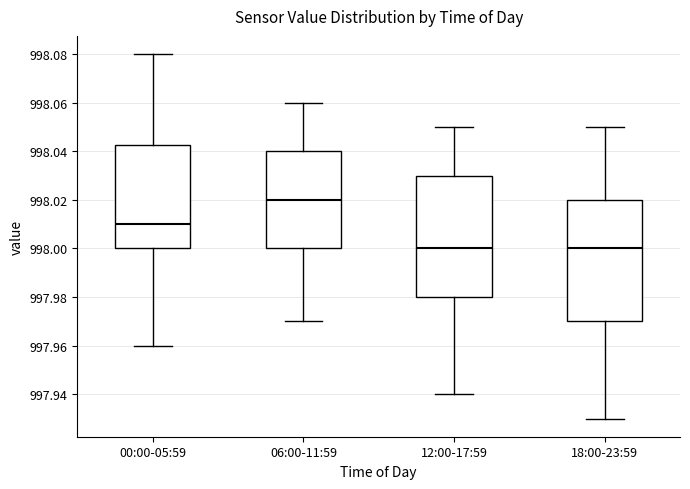

Reading left to right, read every box against the y-axis: the position of its median line, the range the box covers, and the ends of its whiskers. The values are not printed on the chart, so give them approximately, as read against the axis.

00:00-05:59: median 998.010, box 998.000 to 998.042, whiskers 997.960 to 998.080
06:00-11:59: median 998.020, box 998.000 to 998.040, whiskers 997.970 to 998.060
12:00-17:59: median 998.000, box 997.980 to 998.030, whiskers 997.940 to 998.050
18:00-23:59: median 998.000, box 997.970 to 998.020, whiskers 997.930 to 998.050